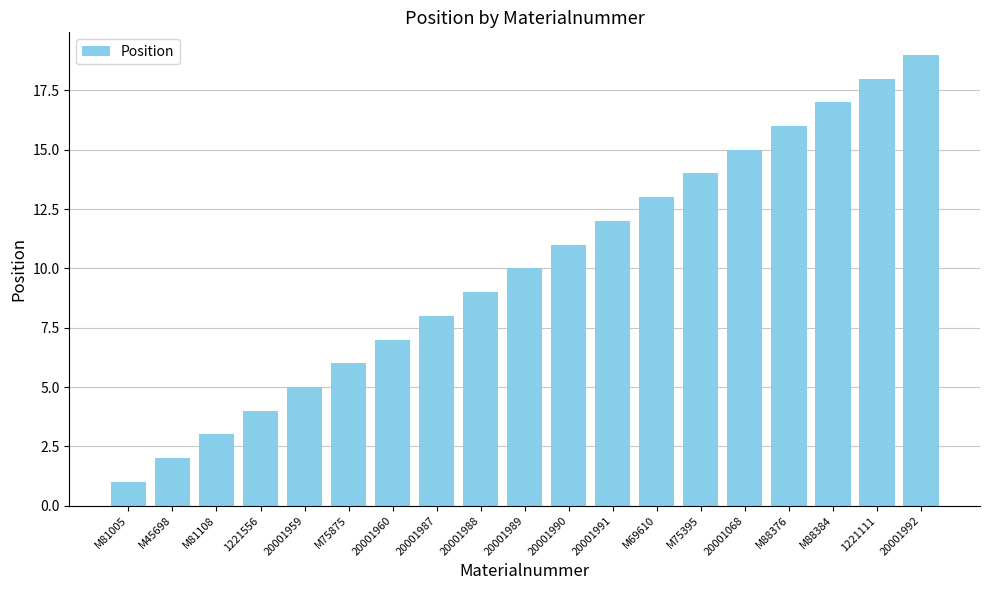

Which category has the lowest value across all series?

M81005